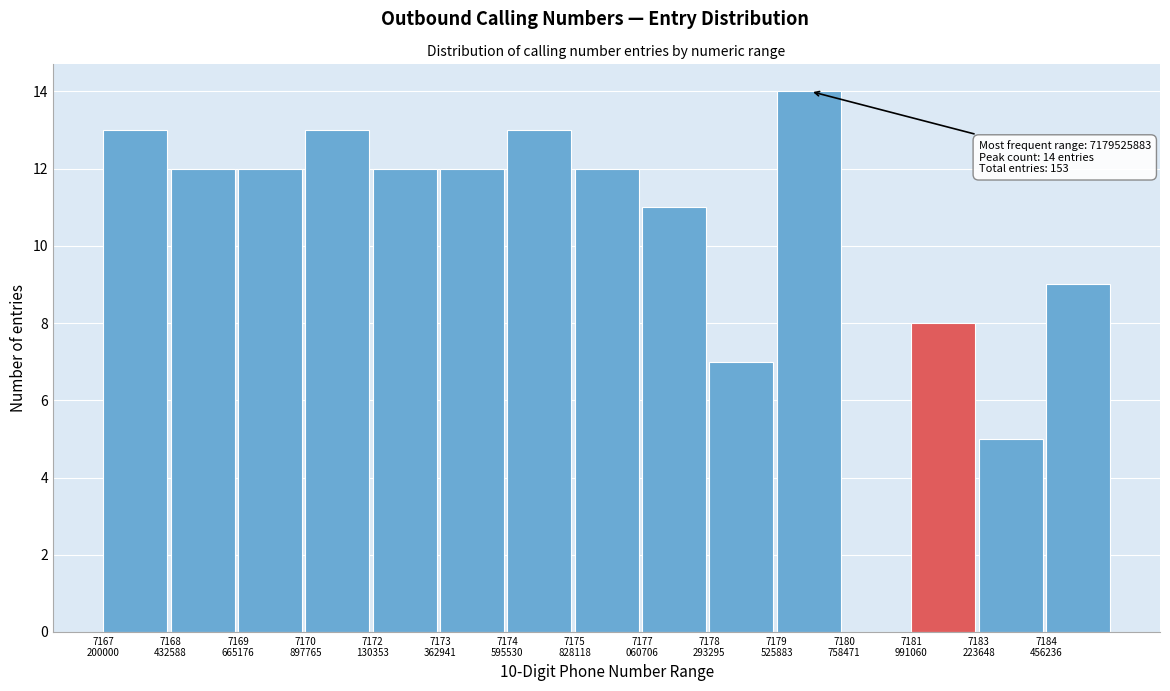

What is the maximum value shown in the chart?

14